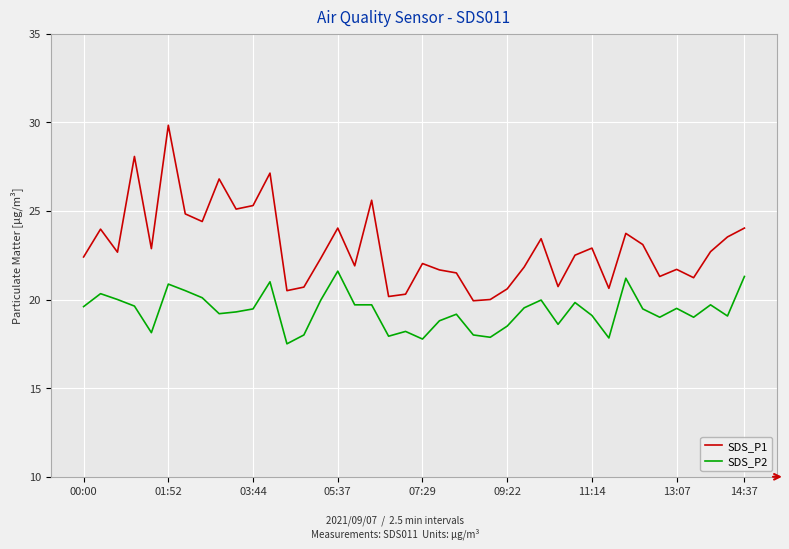

List the series in order of their peak value, highest first.

SDS_P1, SDS_P2